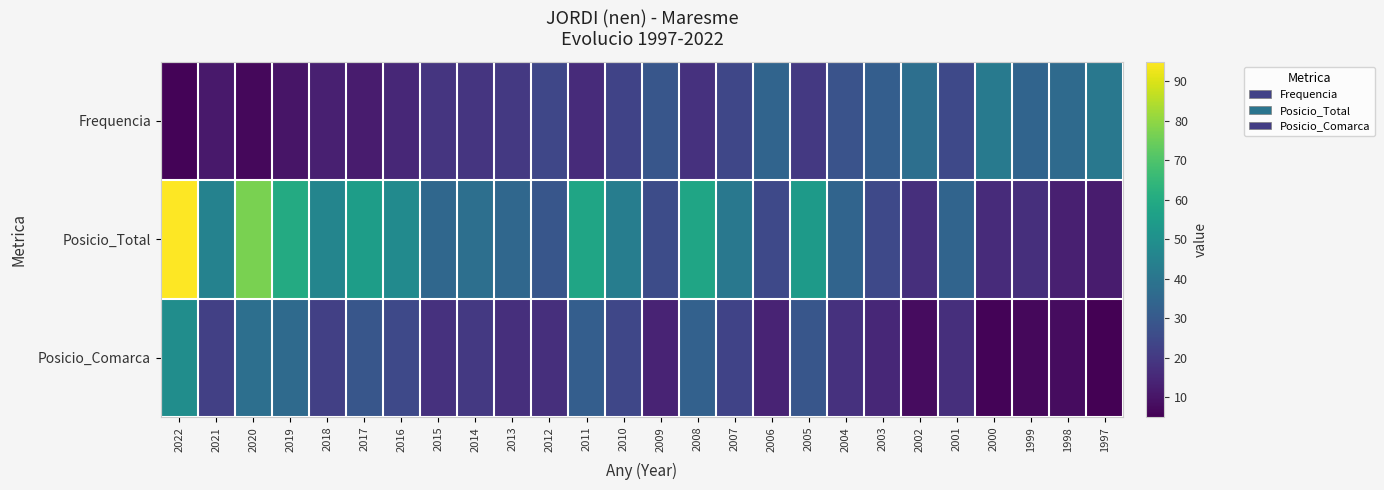

Reading right to left, list all the values displayed in this chart.

Frequencia: 1997=41	1998=36	1999=34	2000=42	2001=25	2002=38	2003=32	2004=28	2005=20	2006=34	2007=24	2008=18	2009=29	2010=23	2011=16	2012=24	2013=20	2014=19	2015=19	2016=15	2017=12	2018=13	2019=10	2020=7	2021=11	2022=6
Posicio_Total: 1997=12	1998=13	1999=17	2000=16	2001=34	2002=17	2003=25	2004=34	2005=54	2006=25	2007=41	2008=58	2009=26	2010=43	2011=58	2012=29	2013=35	2014=38	2015=35	2016=48	2017=55	2018=46	2019=60	2020=77	2021=45	2022=95
Posicio_Comarca: 1997=5	1998=8	1999=7	2000=6	2001=17	2002=8	2003=15	2004=18	2005=29	2006=14	2007=23	2008=33	2009=14	2010=24	2011=32	2012=17	2013=17	2014=20	2015=18	2016=25	2017=29	2018=22	2019=36	2020=38	2021=22	2022=49